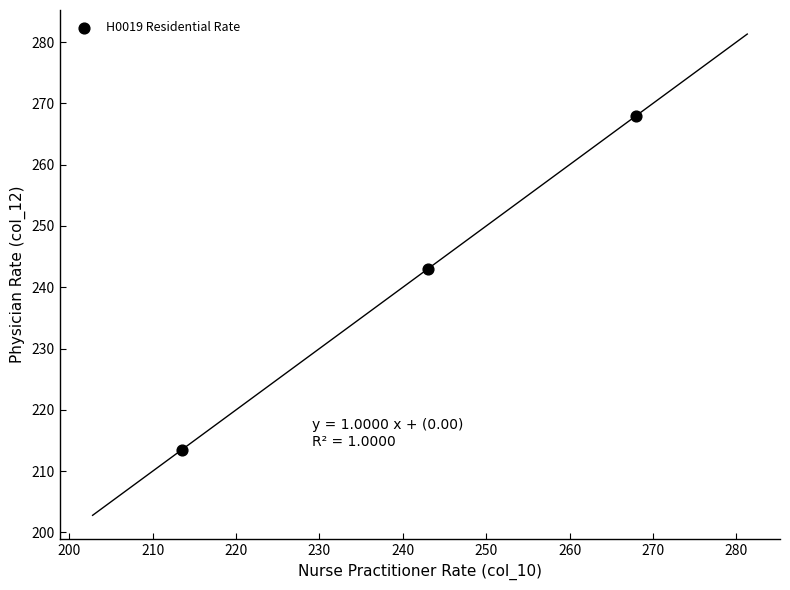

What is the average Y value?

241.4